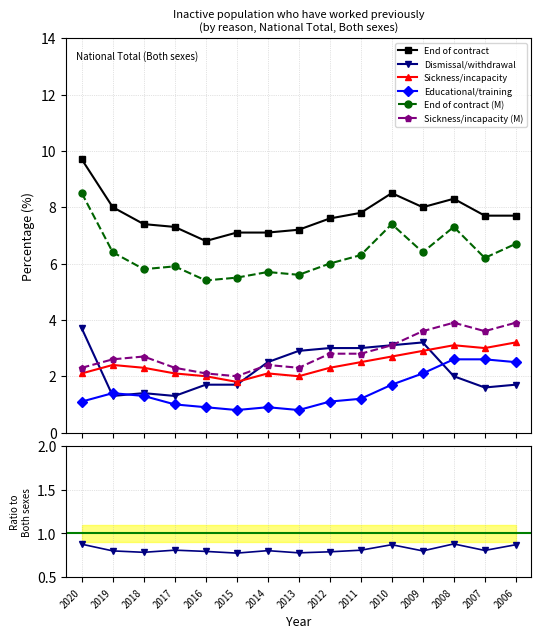

What is the difference between the highest and lowest values at 2013?

6.4